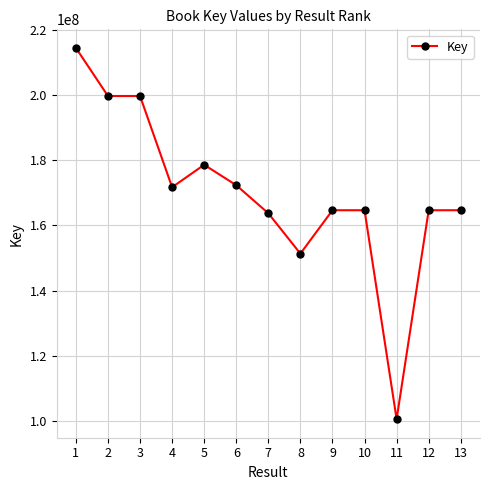

True or false: the data has more than 0 interior local peaks.

True